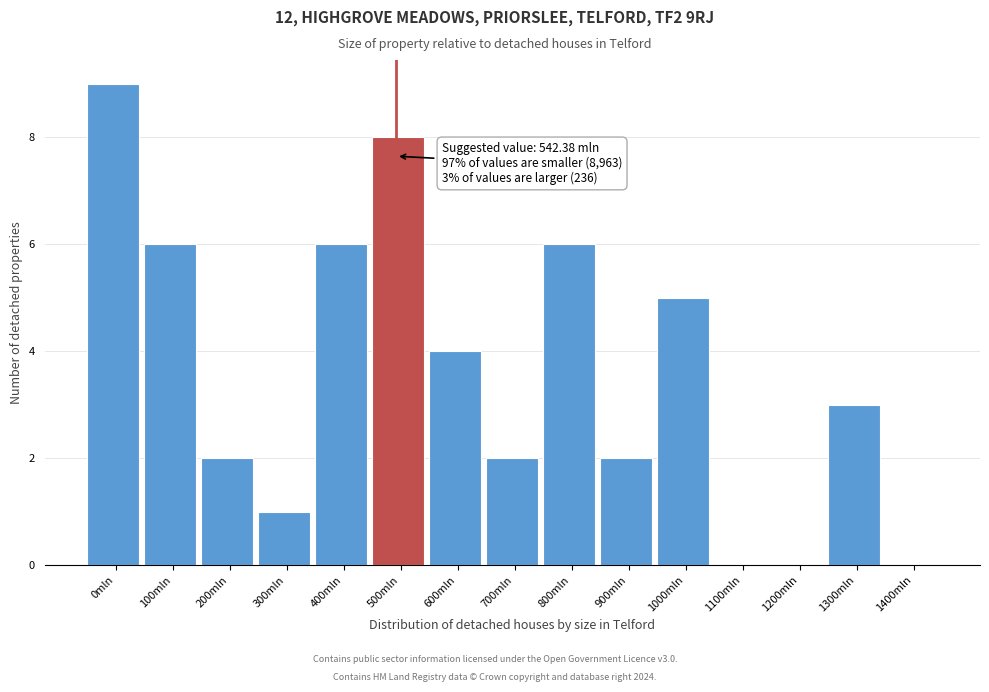

Reading right to left, extract all data points from this chart.

1400mln=0	1300mln=3	1200mln=0	1100mln=0	1000mln=5	900mln=2	800mln=6	700mln=2	600mln=4	500mln=8	400mln=6	300mln=1	200mln=2	100mln=6	0mln=9